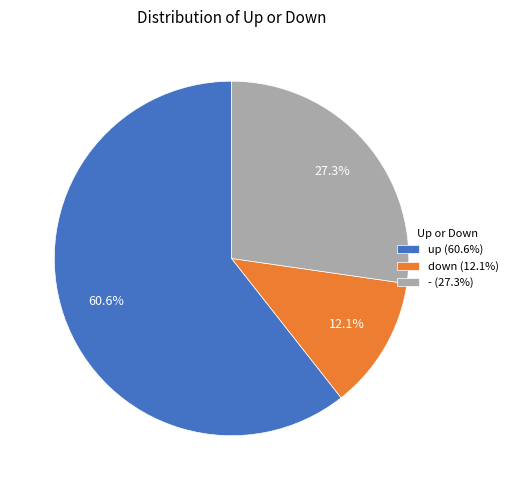

Is up the majority of the pie?

Yes